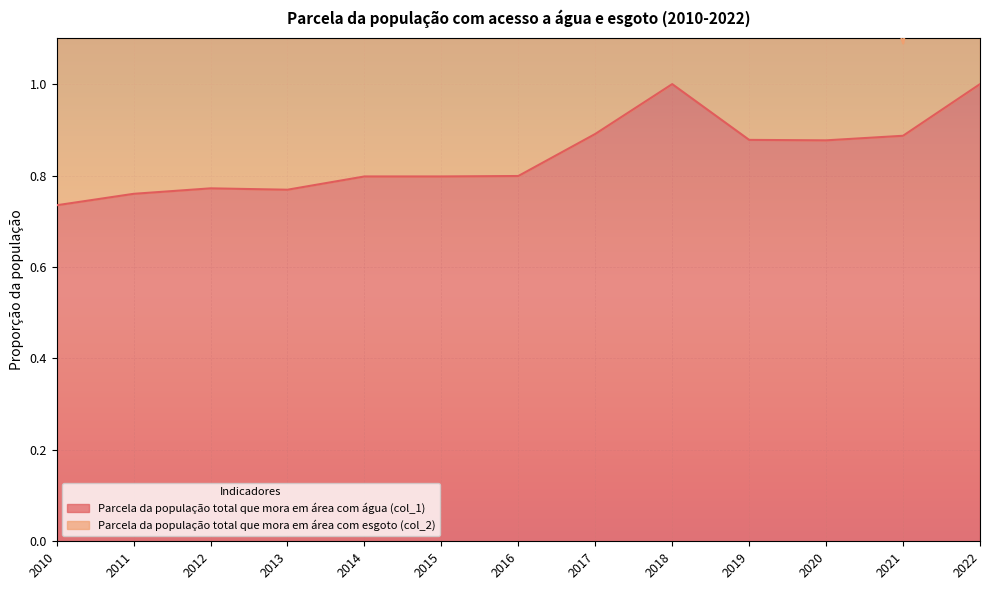

True or false: the data shows 0.8 at 2016.

True